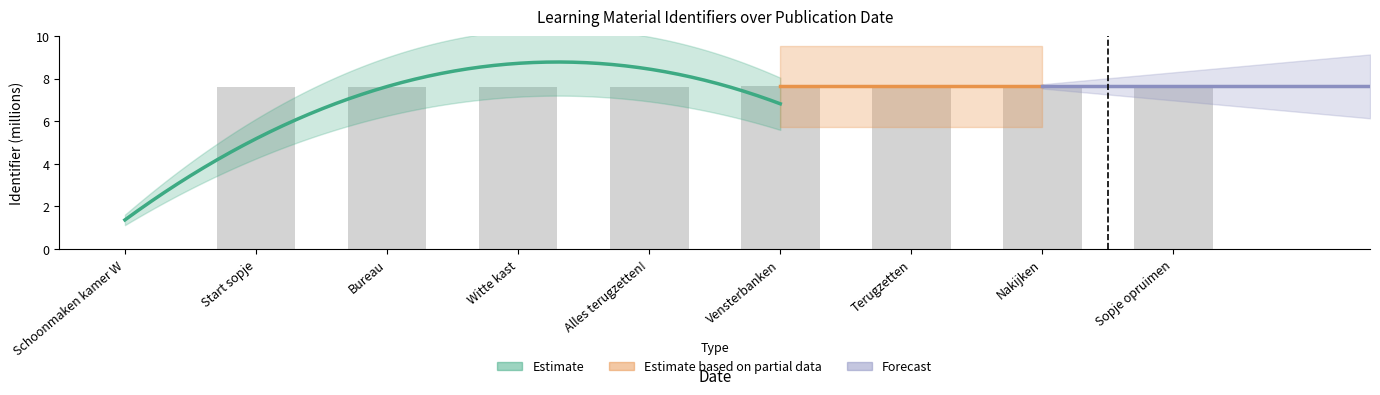

At which label is the value closest to 3?

Schoonmaken kamer W